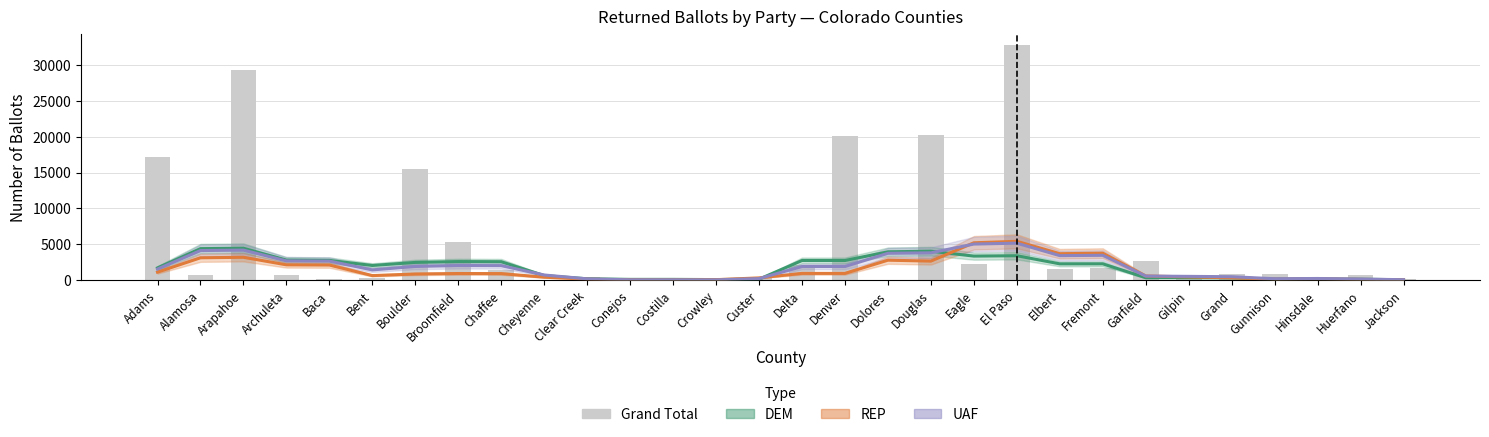

What is the value of the REP bar at the 23rd from the left?

3774.5